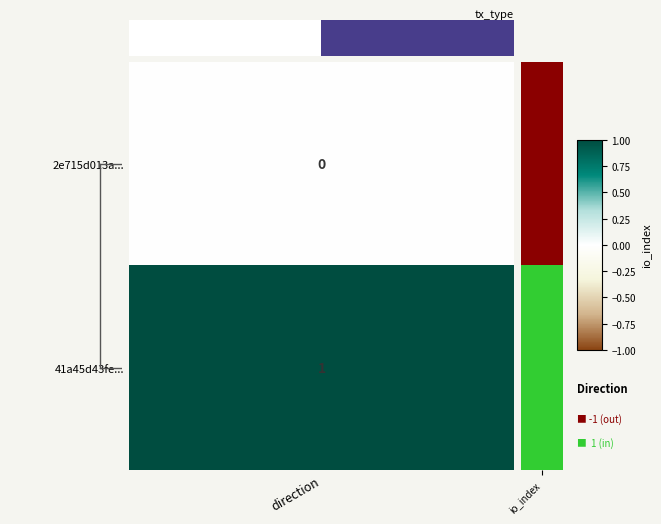

True or false: the data shows 0 at direction.

True